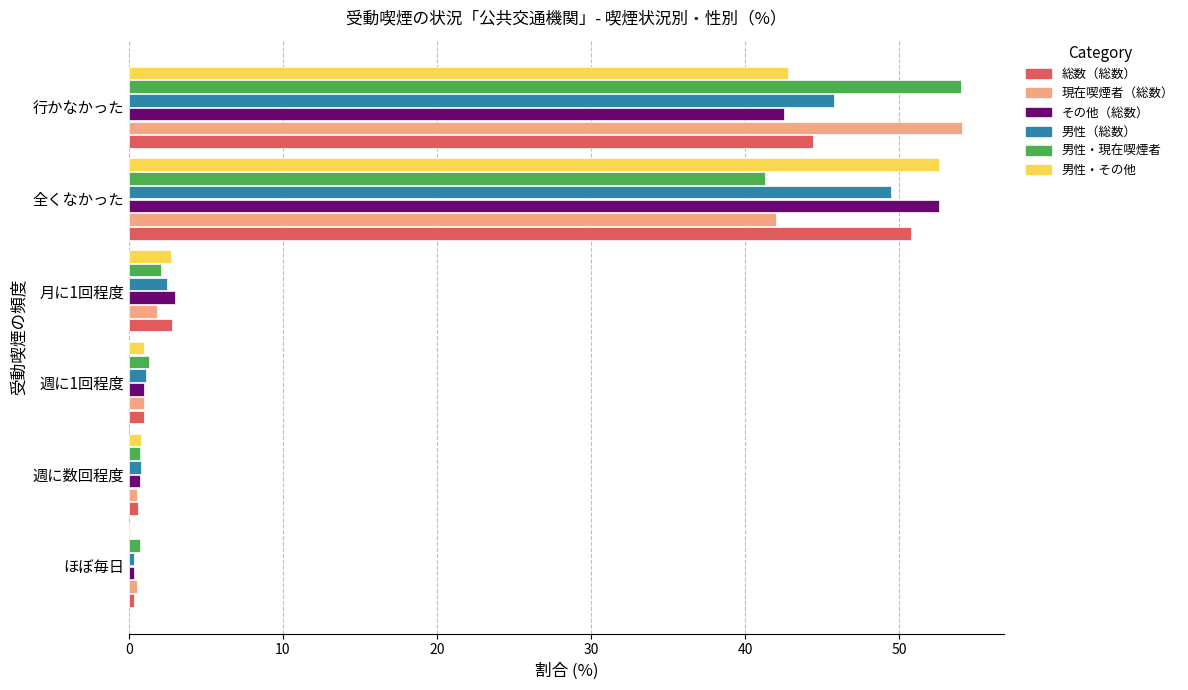

What is the maximum value for 現在喫煙者（総数）?

54.1